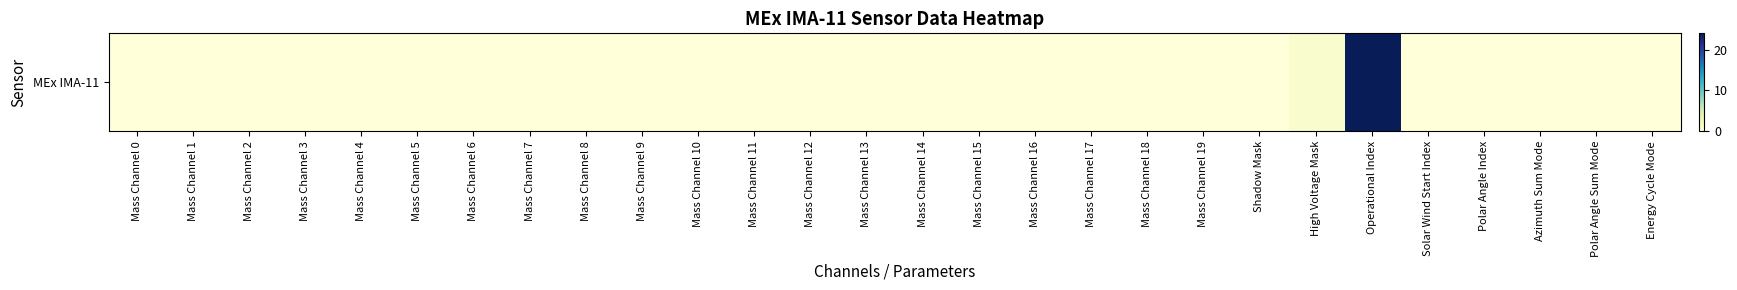

Between Mass Channel 11 and Mass Channel 18, which is larger?

Mass Channel 11